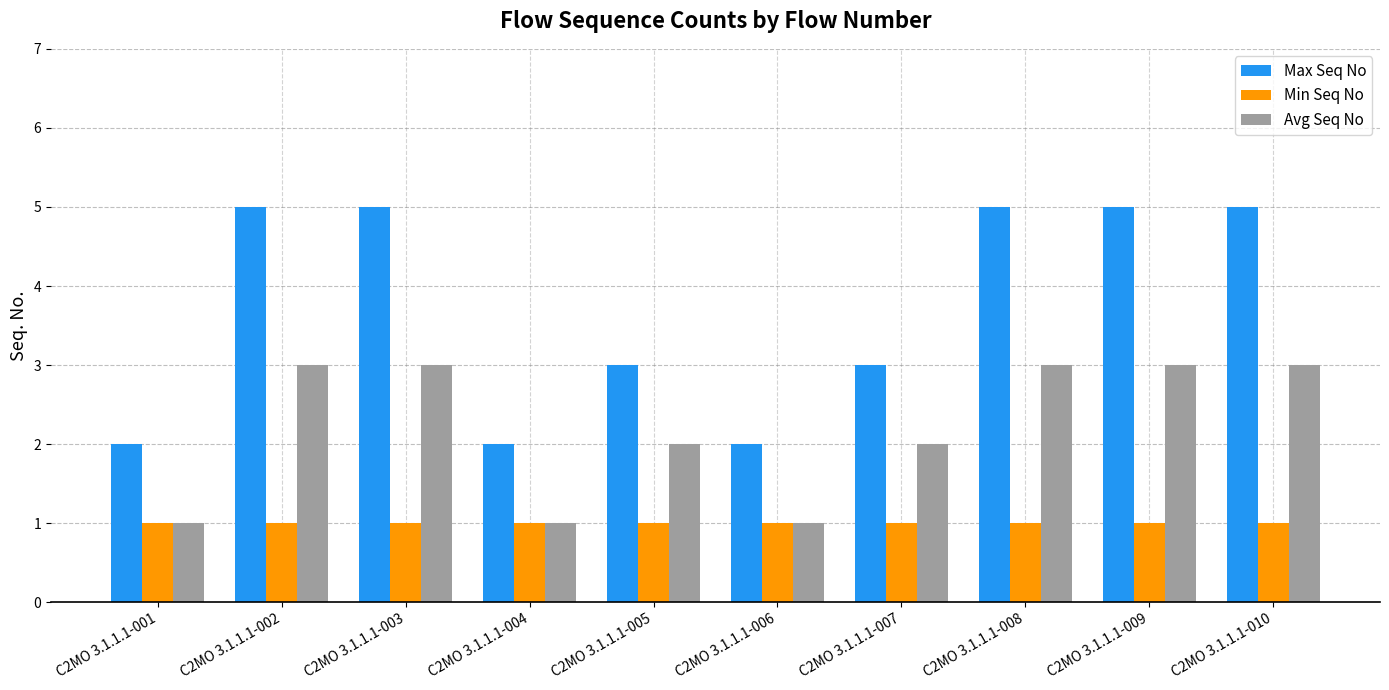

What is the greatest value displayed?

5